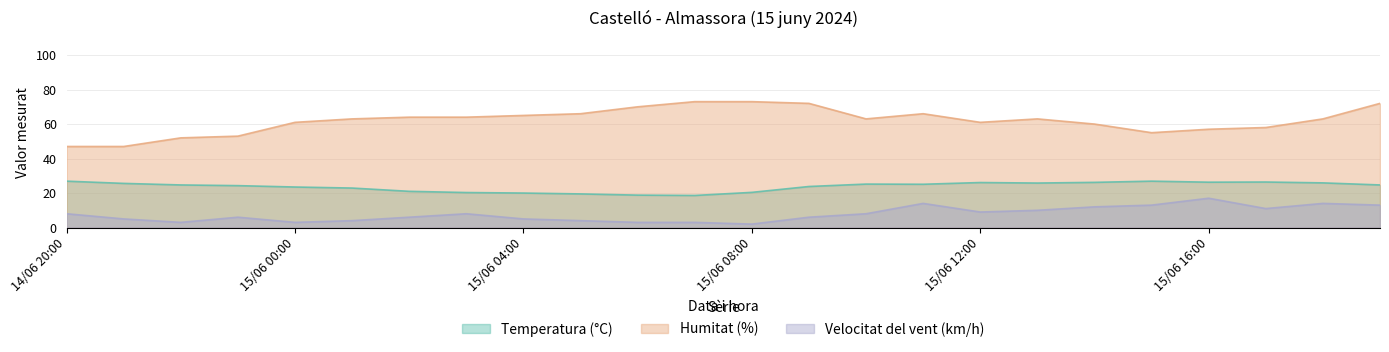

At which label does Velocitat del vent (km/h) reach its peak?

15/06 16:00